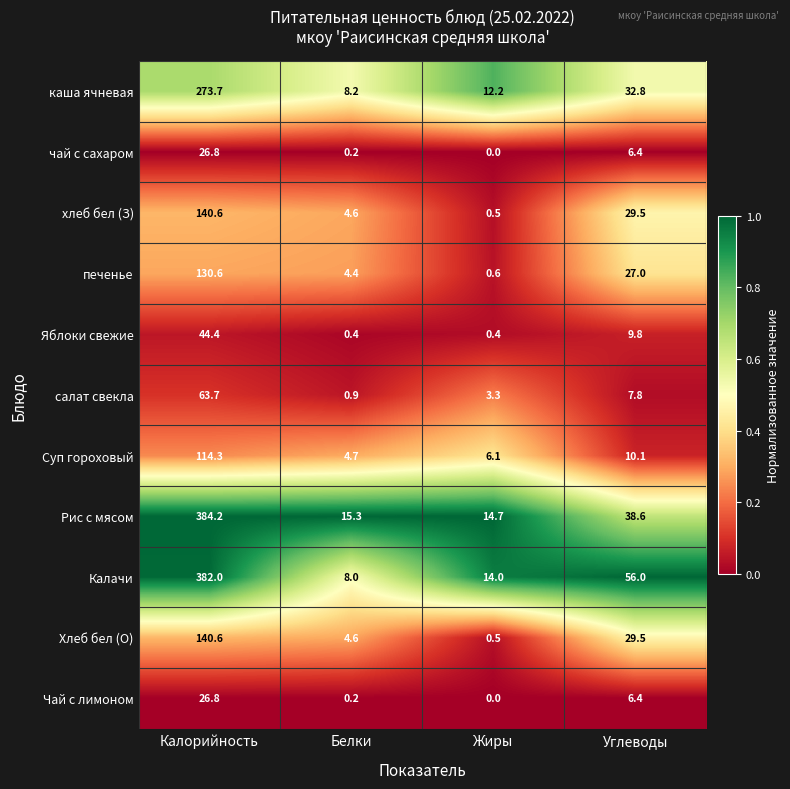

What is the sum of the хлеб бел (З) values at Калорийность and Белки?

145.2